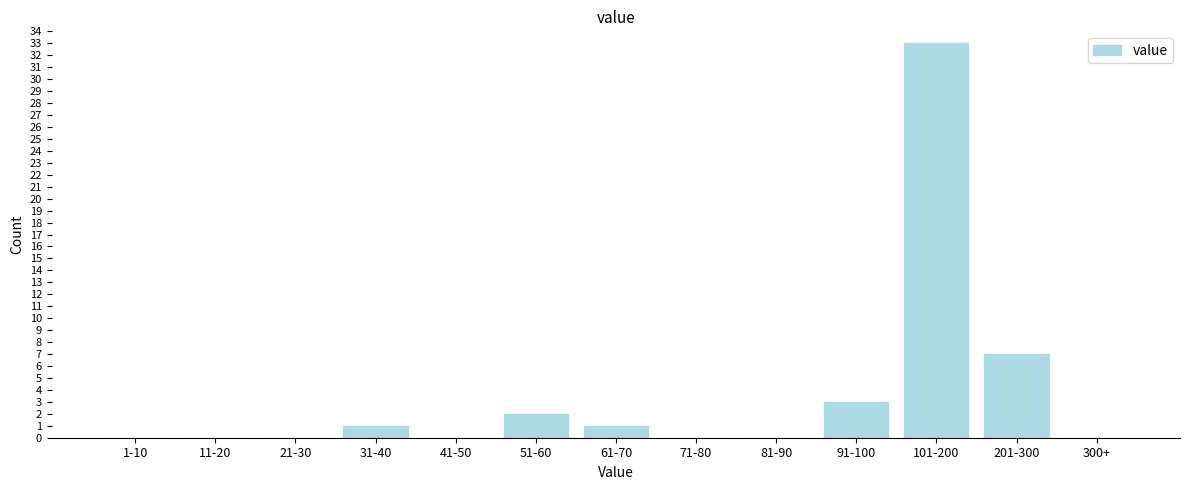

Reading left to right, list all the values displayed in this chart.

1-10=0	11-20=0	21-30=0	31-40=1	41-50=0	51-60=2	61-70=1	71-80=0	81-90=0	91-100=3	101-200=33	201-300=7	300+=0